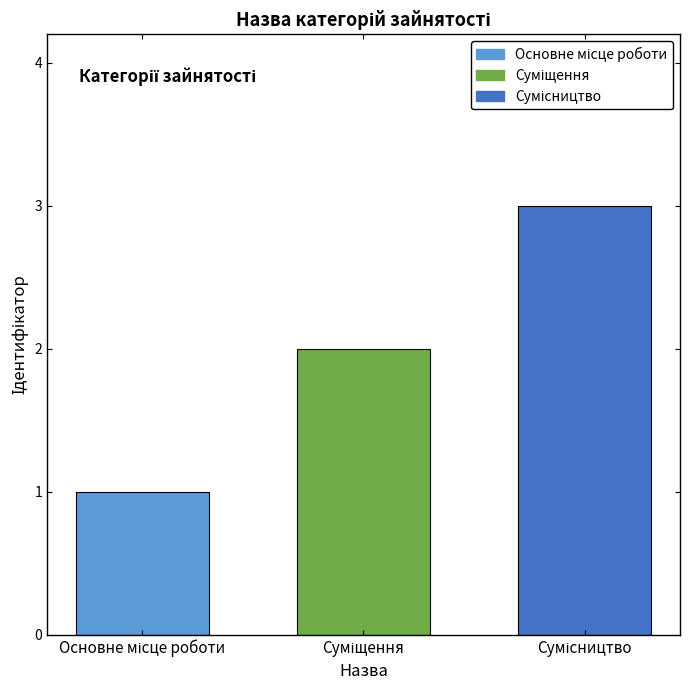

What is the greatest value displayed?

3